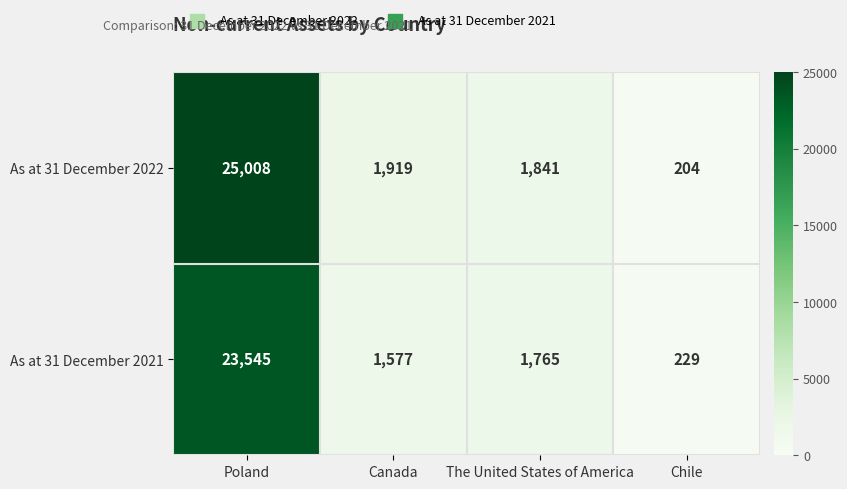

At which category does the chart reach its minimum across all series?

Chile